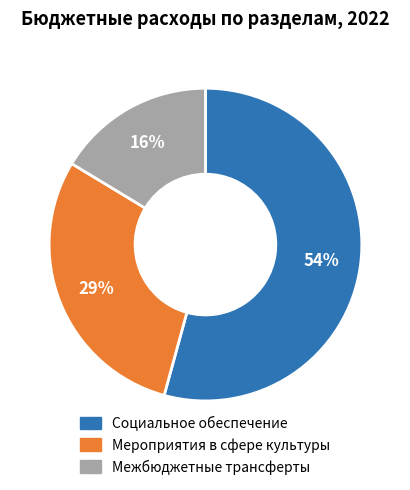

To the nearest percent, what is the average slice percentage?

33%